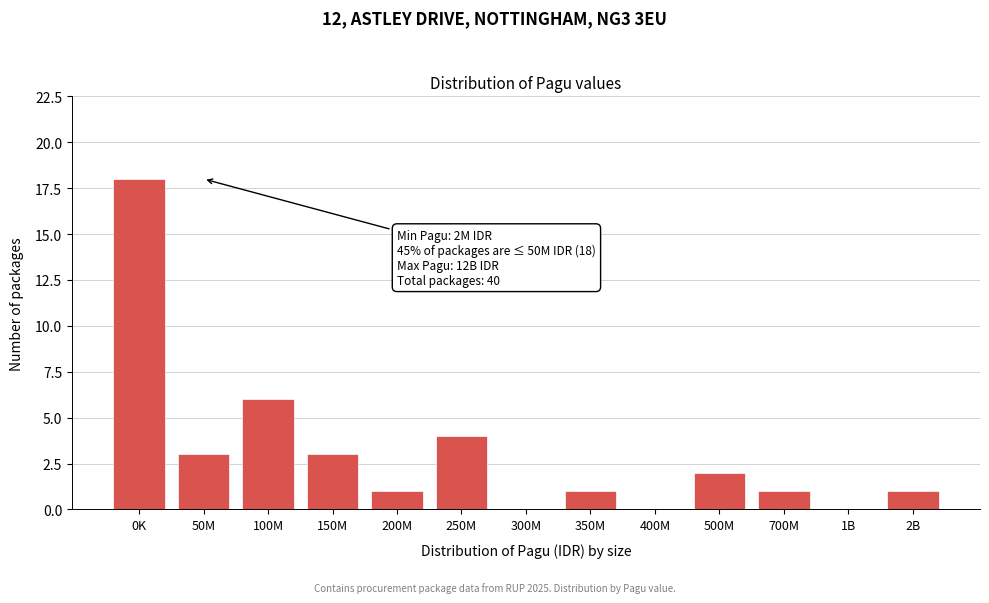

Reading left to right, transcribe all the data shown in this chart.

0K=18	50M=3	100M=6	150M=3	200M=1	250M=4	300M=0	350M=1	400M=0	500M=2	700M=1	1B=0	2B=1